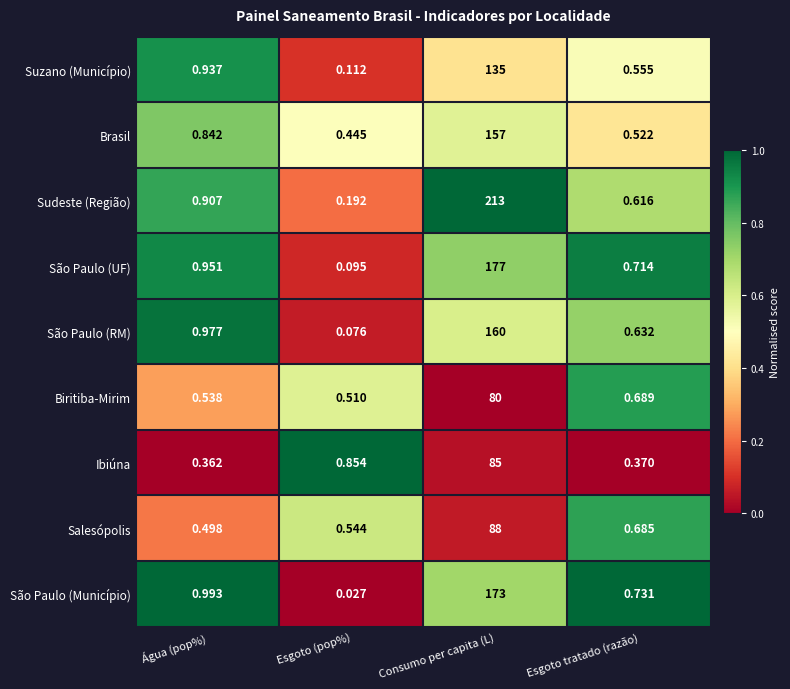

Which series has the widest spread of values?

Sudeste (Região)